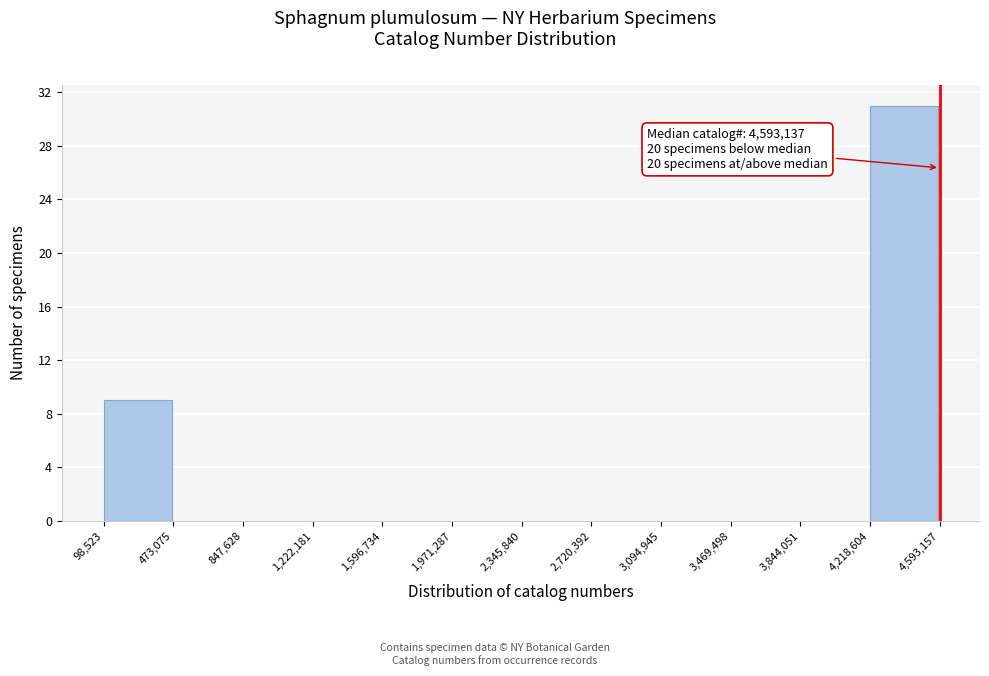

Which range on the x-axis has the tallest bar?

4,218,604 to 4,593,157